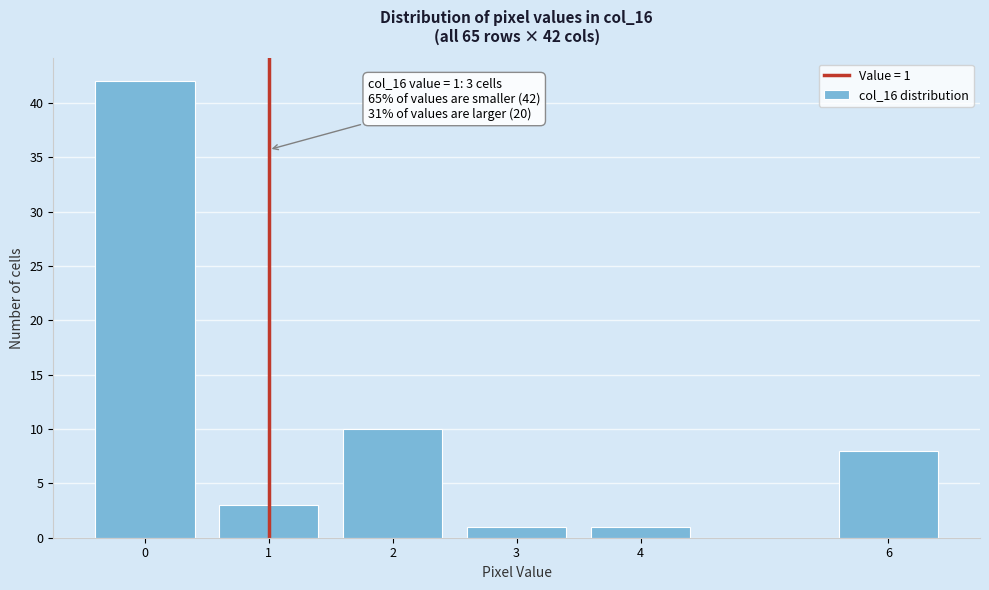

Reading left to right, extract all data points from this chart.

42	3	10	1	1	8